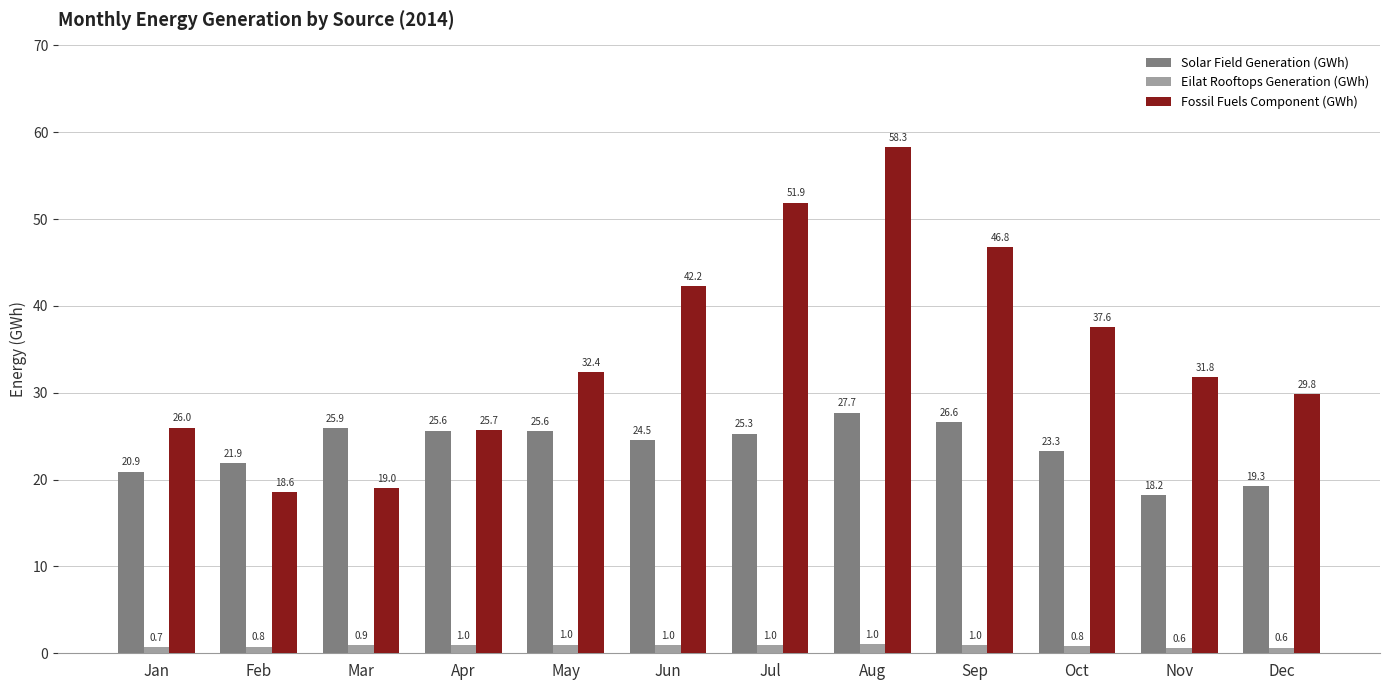

How many data points in Fossil Fuels Component (GWh) are above 32?

6